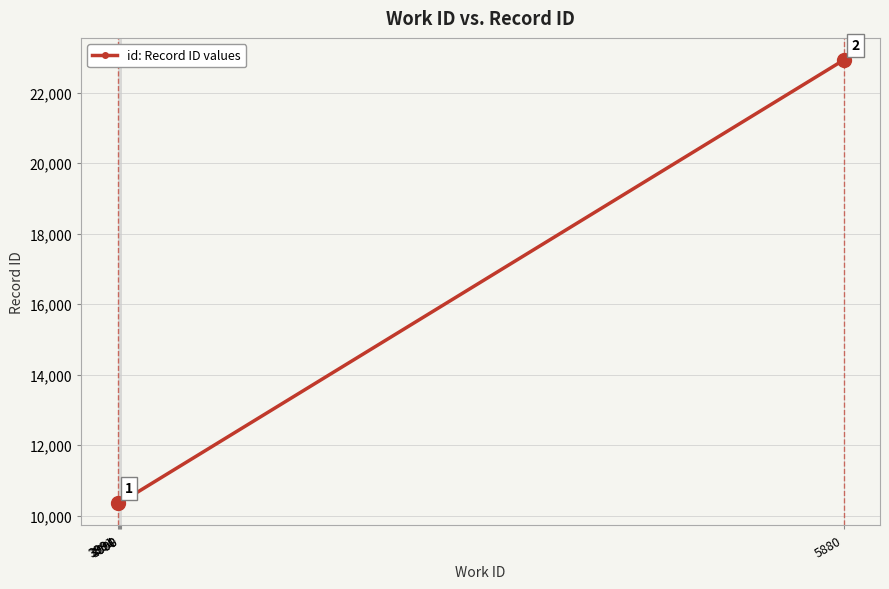

What is the change in value from 3991 to 3994?

+16